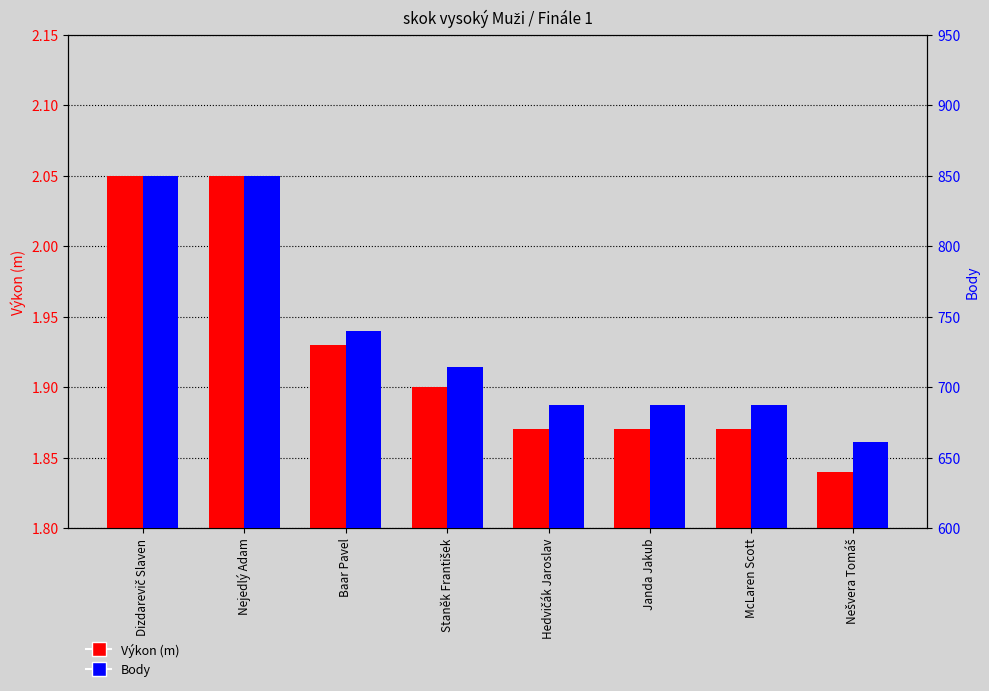

How many data points in Body are above 714?

3